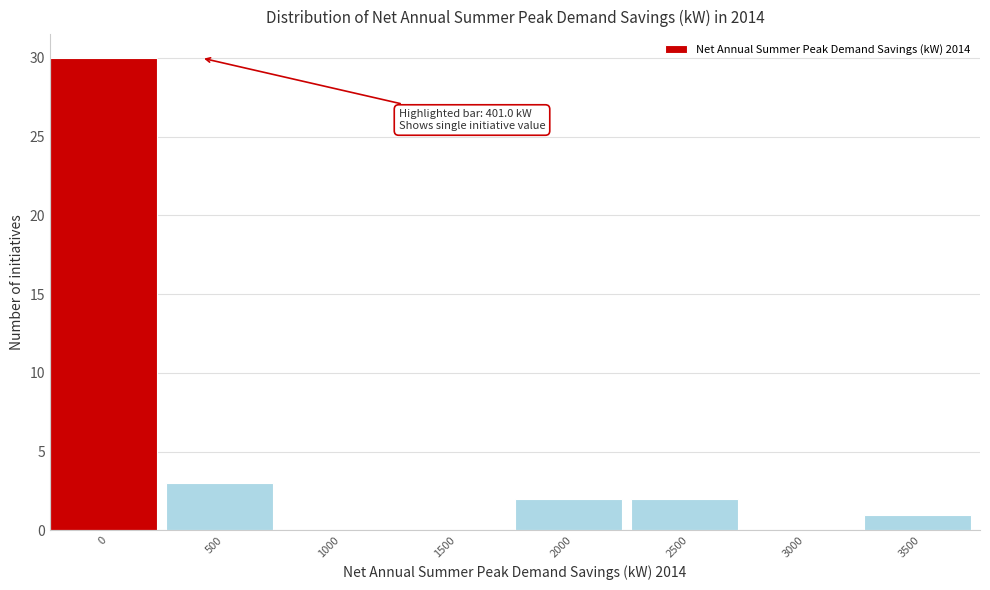

Reading left to right, transcribe all the data shown in this chart.

0=30	500=3	1000=0	1500=0	2000=2	2500=2	3000=0	3500=1